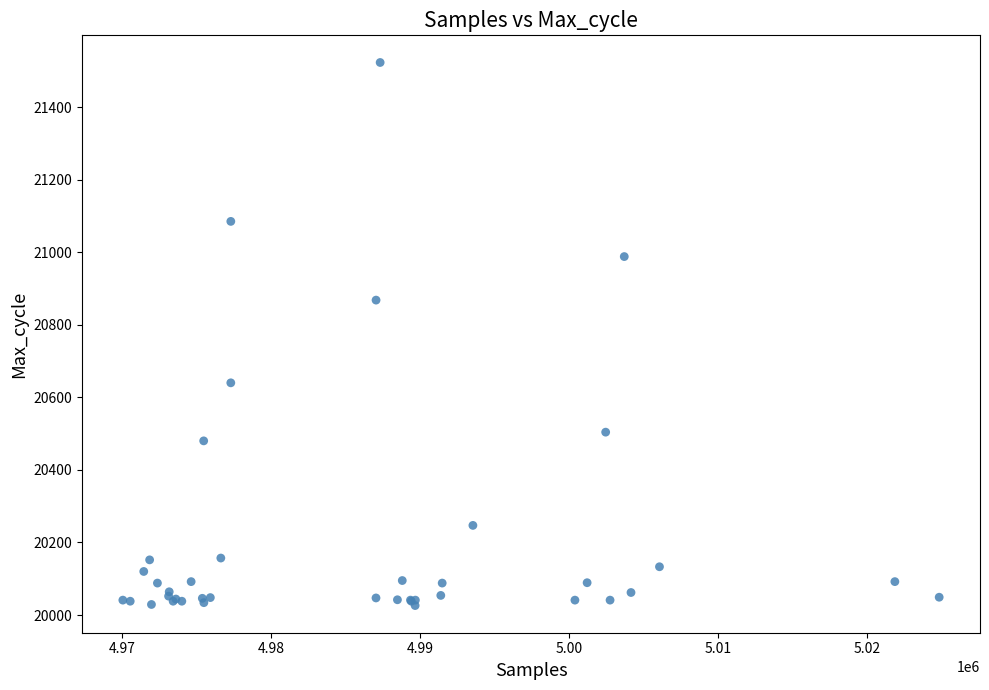

What Y value in the scatter plot is closest to 20774?

20868